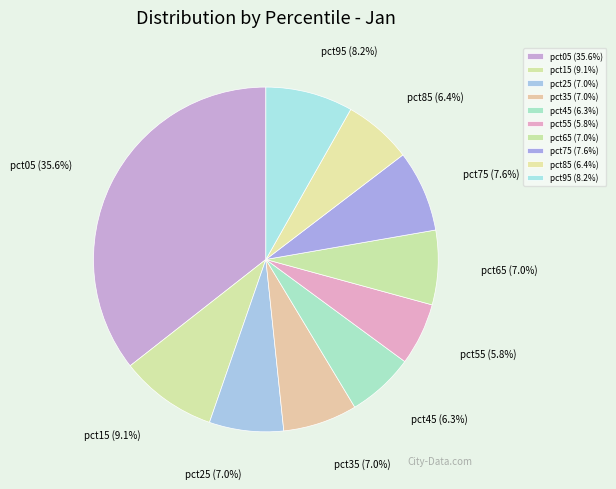

How many slices are in this pie chart?

10